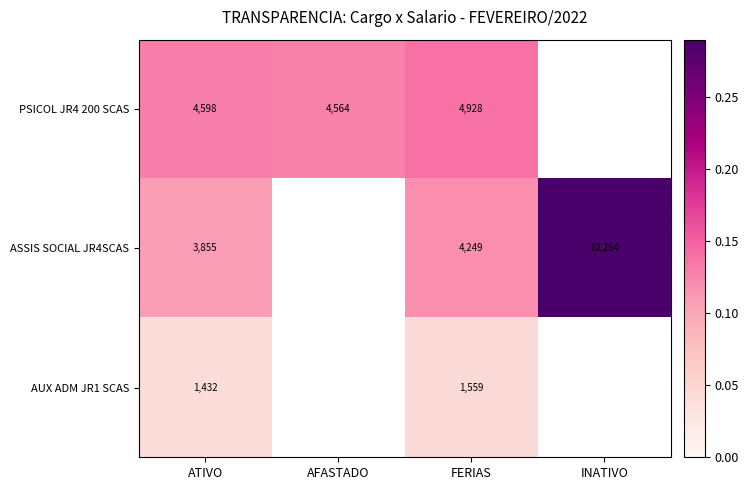

List the series in order of their peak value, highest first.

ASSIS SOCIAL JR4SCAS, PSICOL JR4 200 SCAS, AUX ADM JR1 SCAS